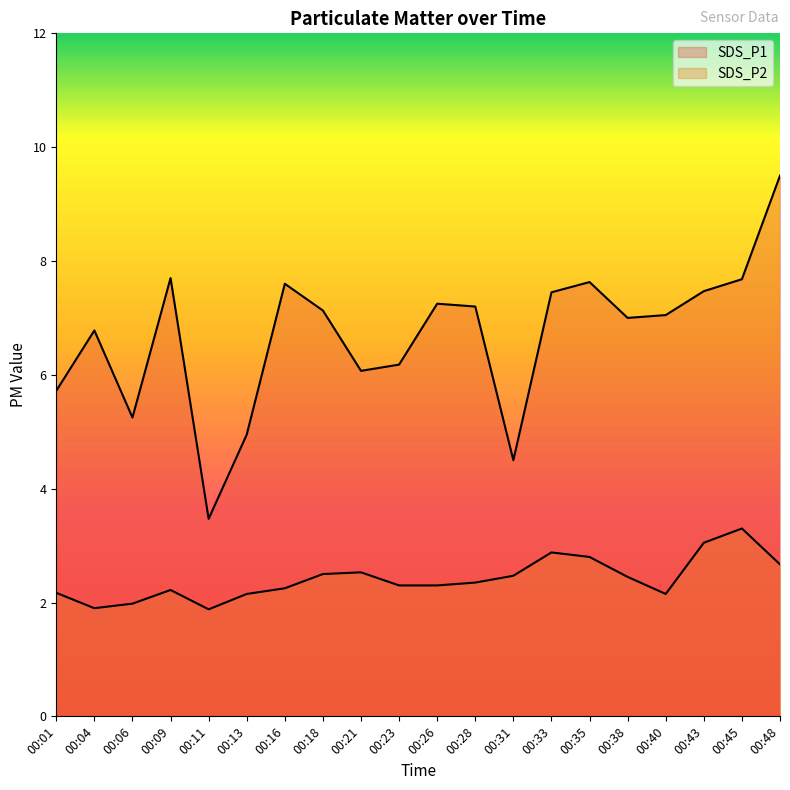

At how many categories does at least one series exceed 8?

1